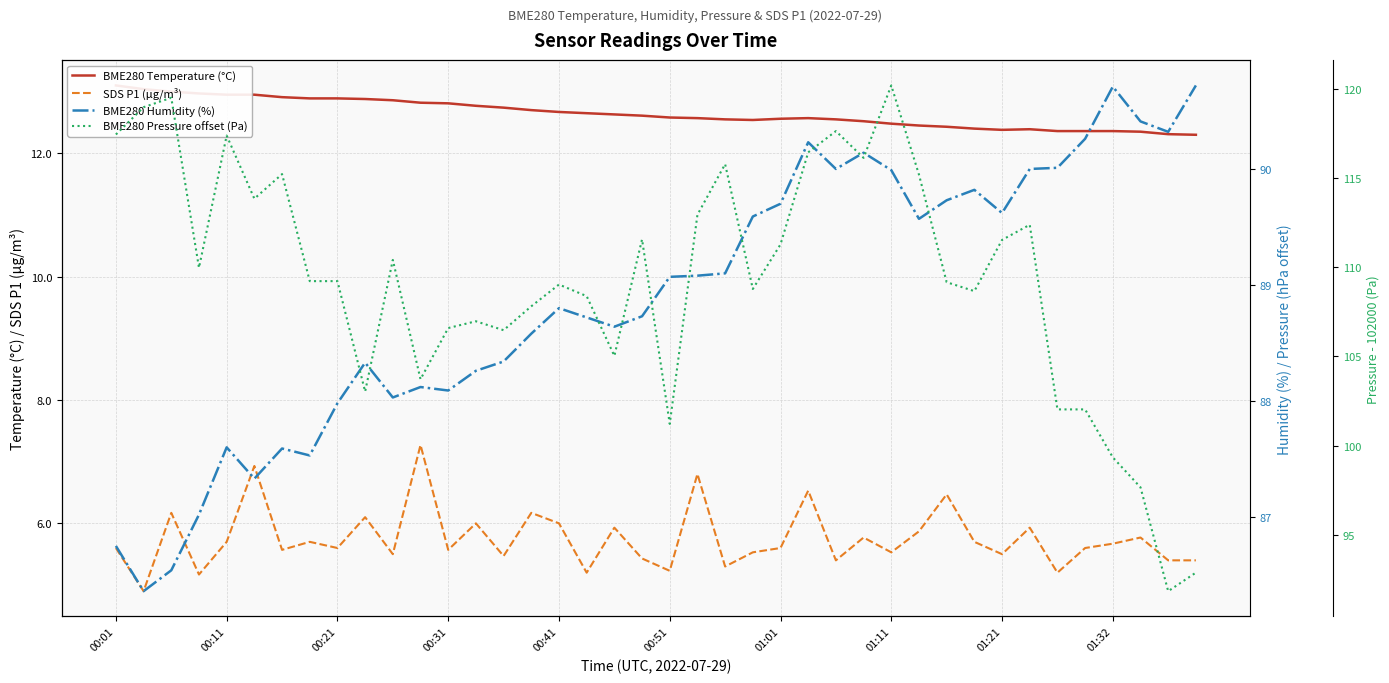

What is the average value of the BME280 Temperature (°C) series?

12.6